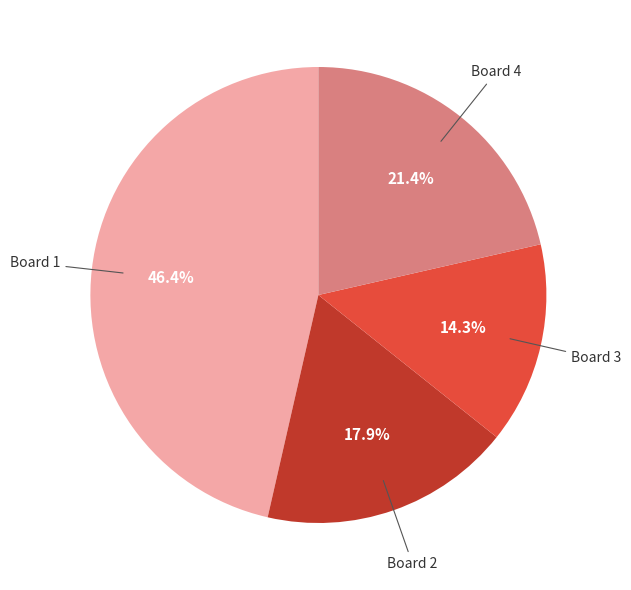

Is there any slice that represents more than half of the pie?

No